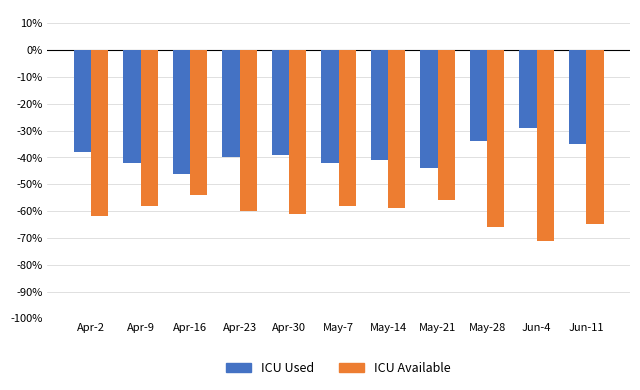

How many bars are there in total?

22